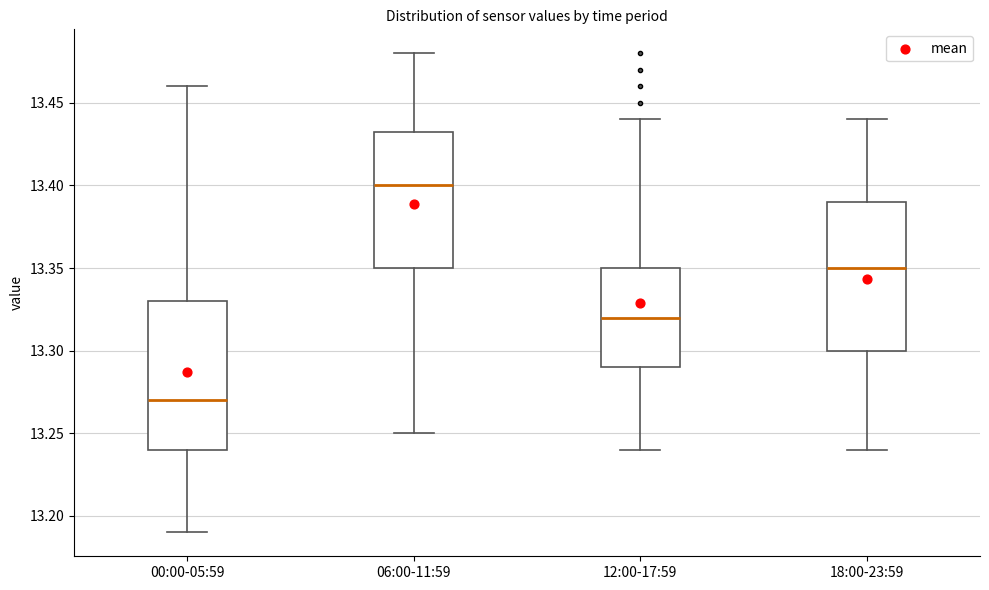

Reading left to right, transcribe this box plot: for each box, give where its median line is, the range the box spans, and where its two whiskers end, as read against the y-axis. The values are not printed on the chart, so give them approximately, as read against the axis.

00:00-05:59: median 13.270, box 13.240 to 13.330, whiskers 13.190 to 13.460
06:00-11:59: median 13.400, box 13.350 to 13.435, whiskers 13.250 to 13.480
12:00-17:59: median 13.320, box 13.290 to 13.350, whiskers 13.240 to 13.440
18:00-23:59: median 13.350, box 13.300 to 13.390, whiskers 13.240 to 13.440